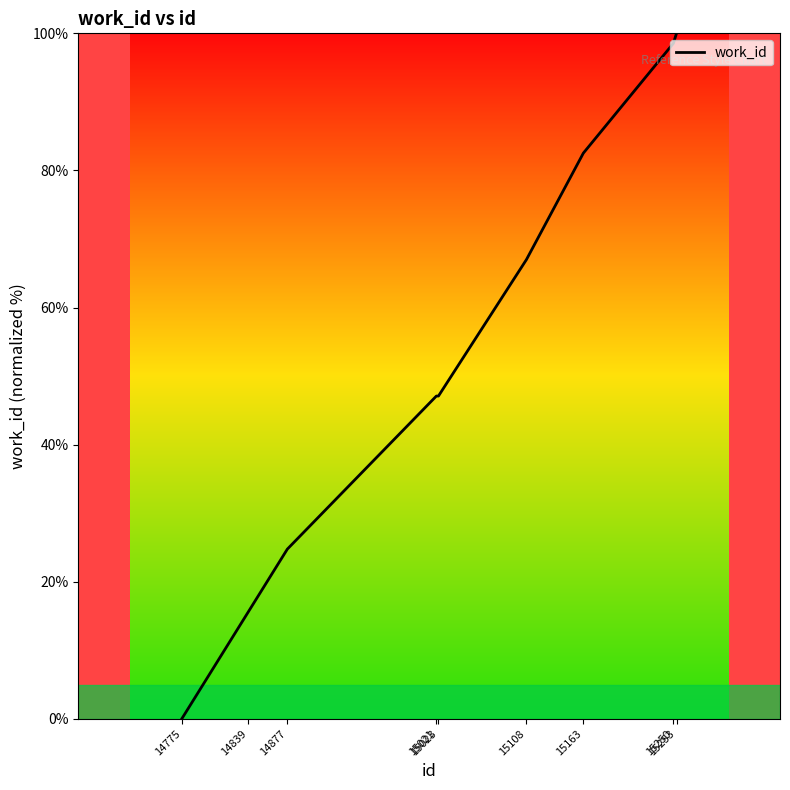

What is the sum of the values at 15108 and 15253?

167.0